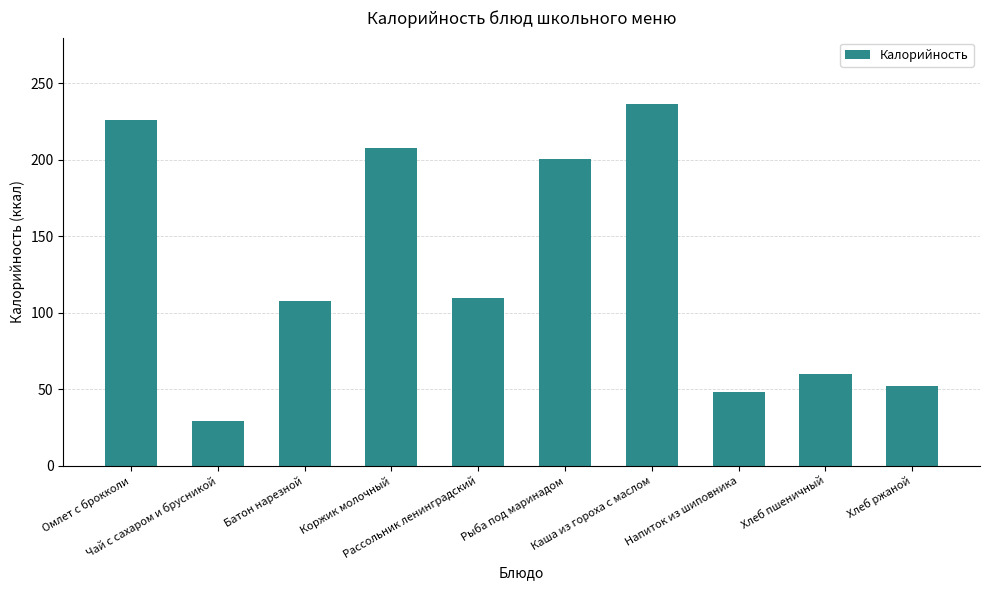

The value at Чай с сахаром и брусникой is 48.6. True or false?

False